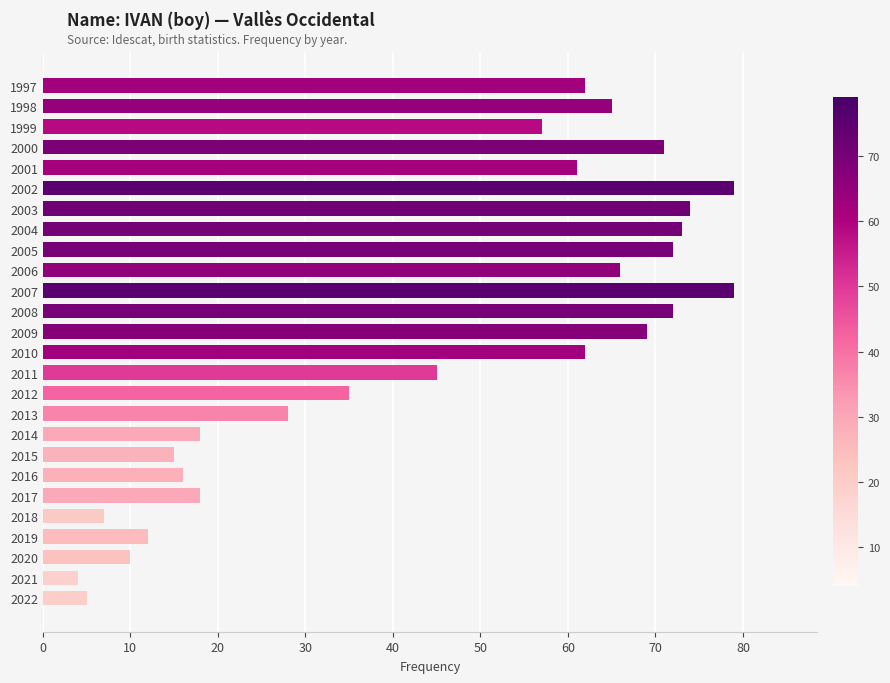

Reading bottom to top, transcribe all the data shown in this chart.

5	4	10	12	7	18	16	15	18	28	35	45	62	69	72	79	66	72	73	74	79	61	71	57	65	62